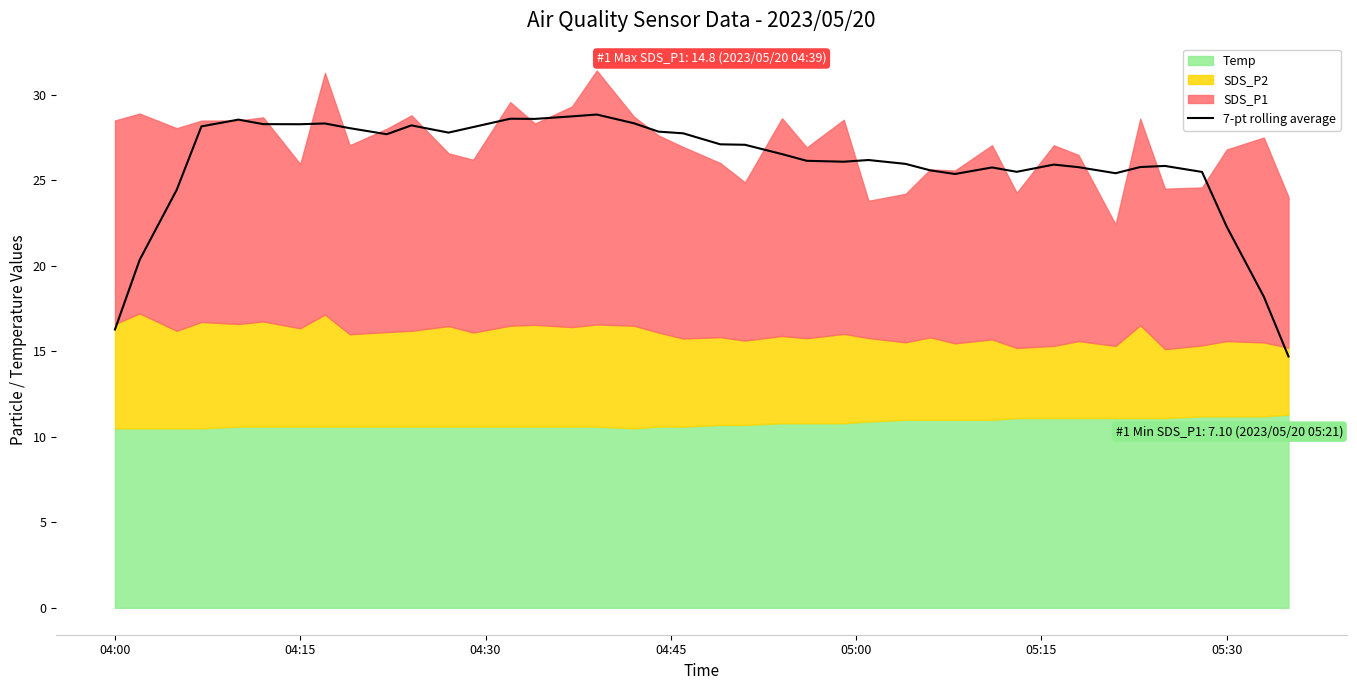

True or false: the data shows 7.7 at 17.

False